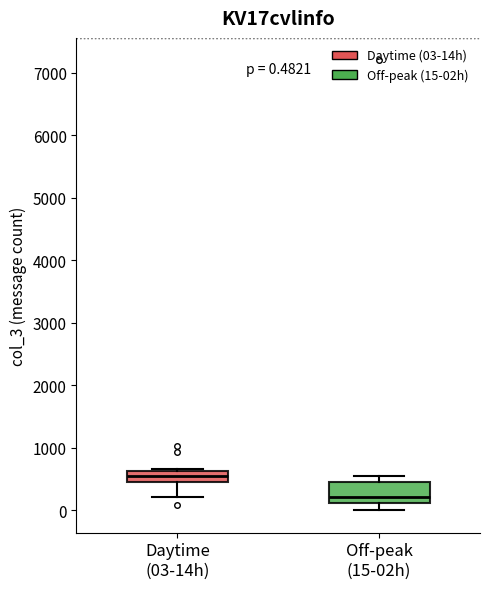

Which box has the highest median line?

Daytime (03-14h)